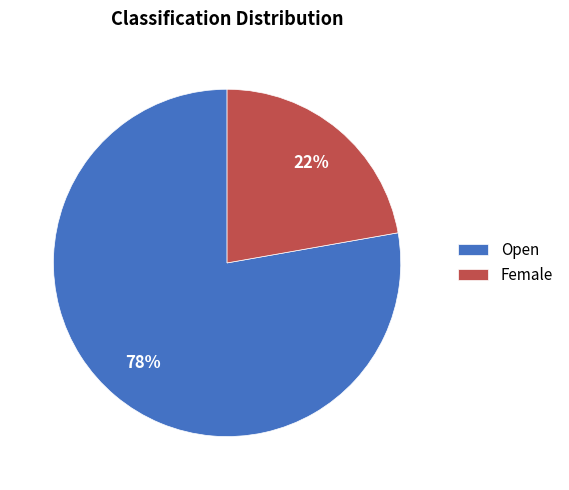

Do Female and Open together represent more than half of the pie?

Yes